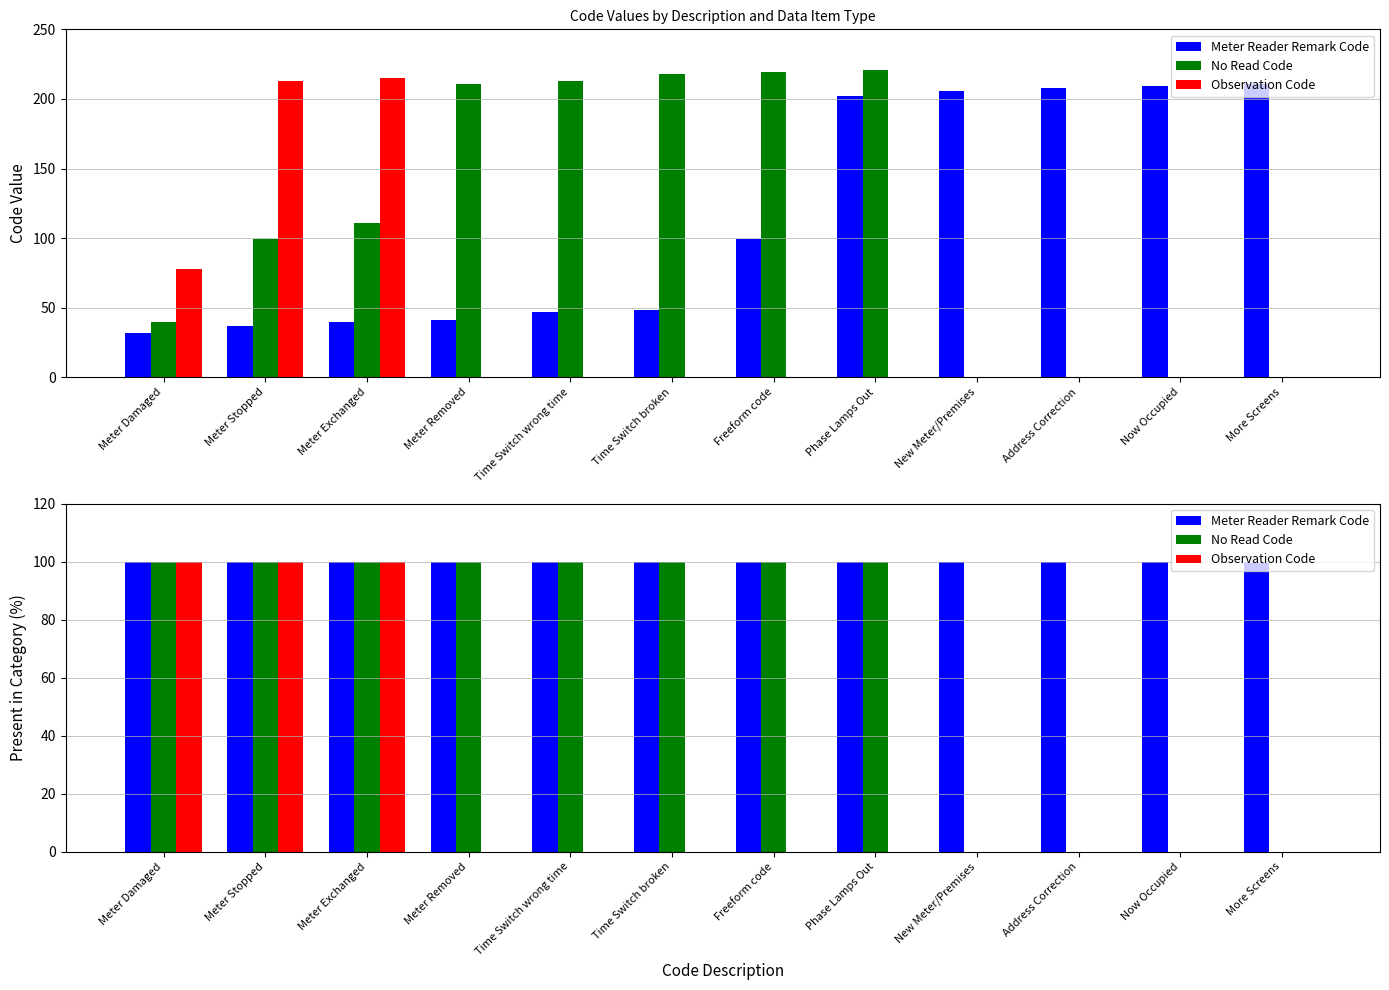

What are all the series names shown in the legend?

Meter Reader Remark Code, No Read Code, Observation Code